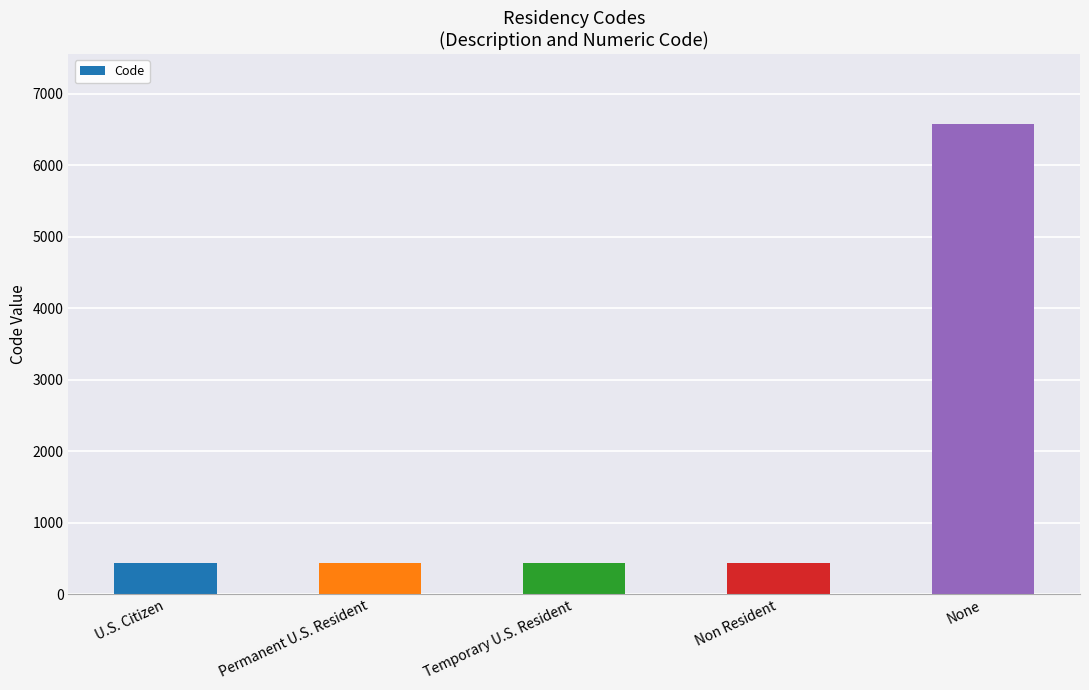

Is it true that the value at None is 6572?

True